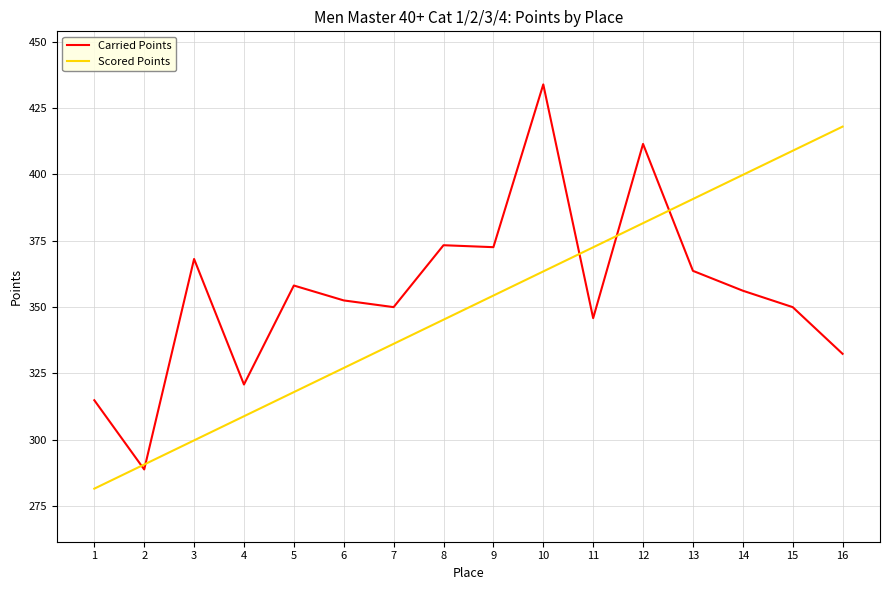

What is the approximate value of Carried Points at 12?

411.5